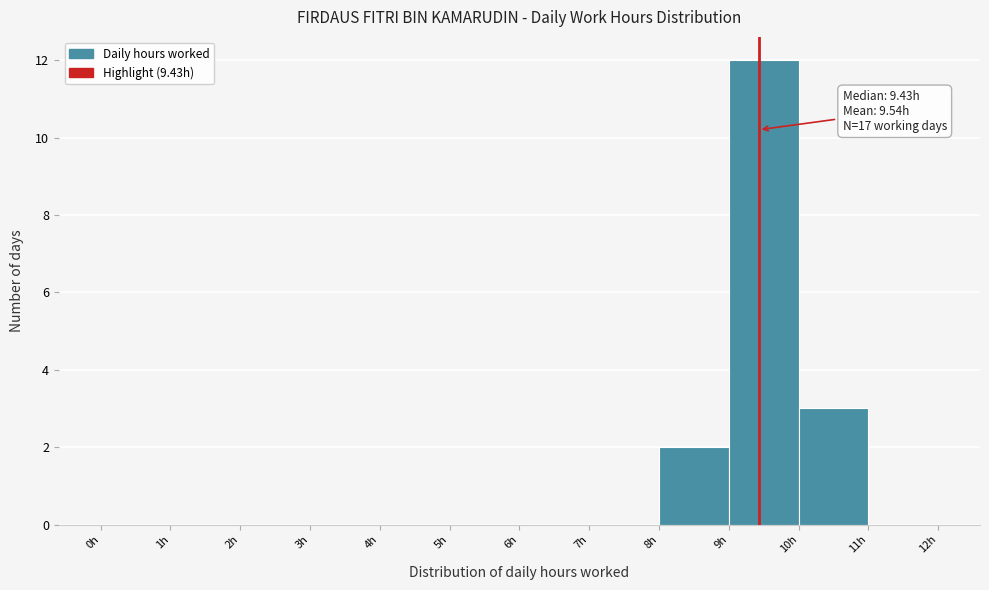

Over which range of the x-axis is the bar tallest?

9 to 10